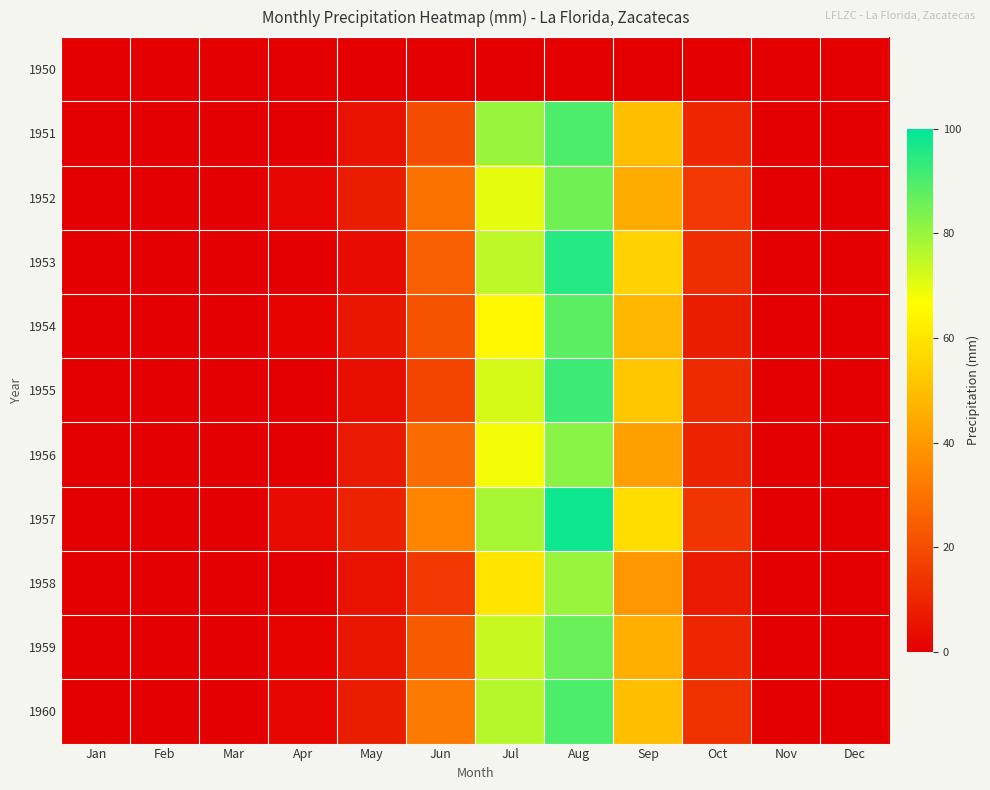

At which category does the chart reach its peak across all series?

Aug